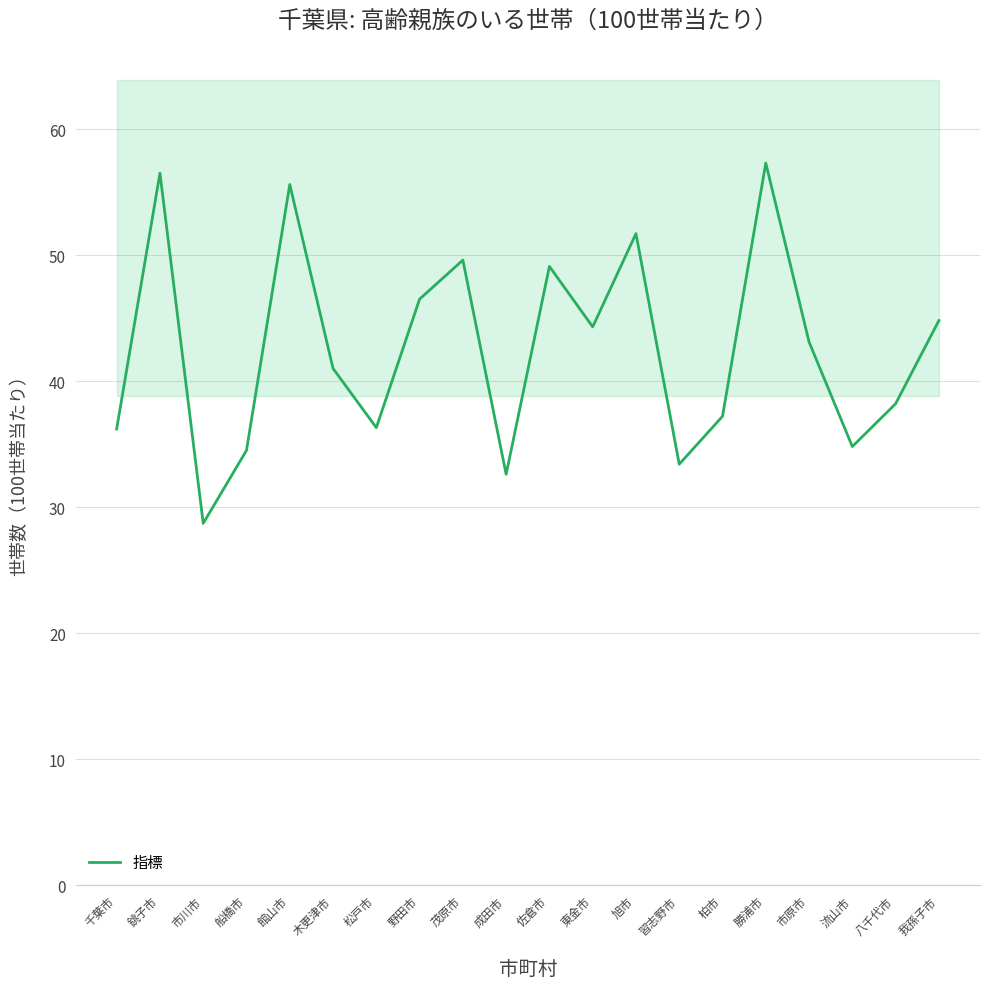

Where is the data nearest to the value 43?

市原市